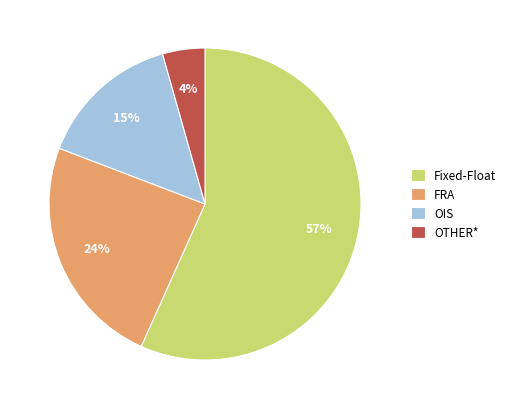

What is the smallest slice in the pie chart?

OTHER*